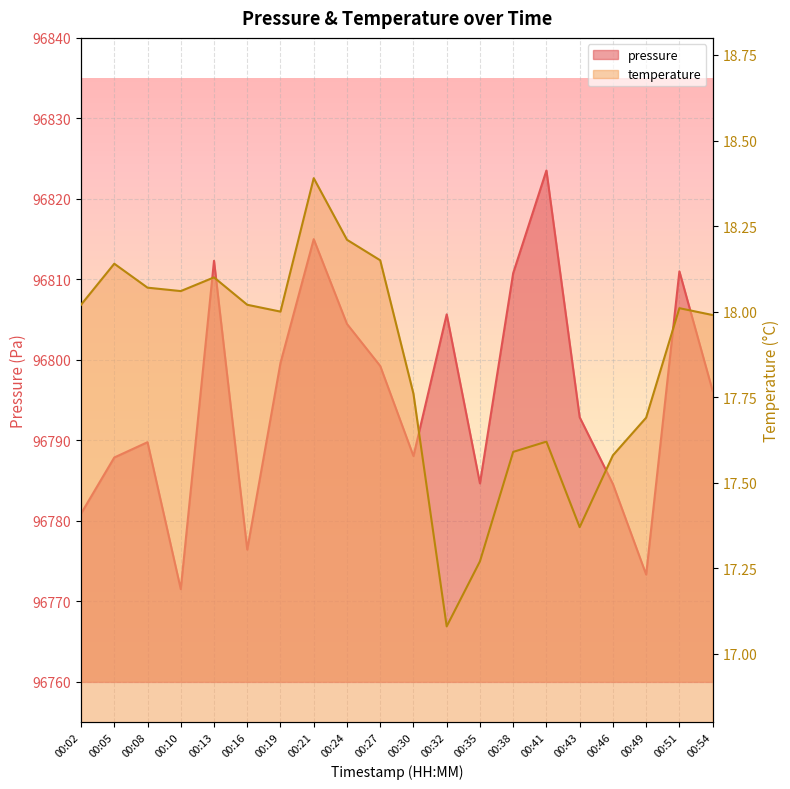

Where is the first local maximum for temperature?

00:05